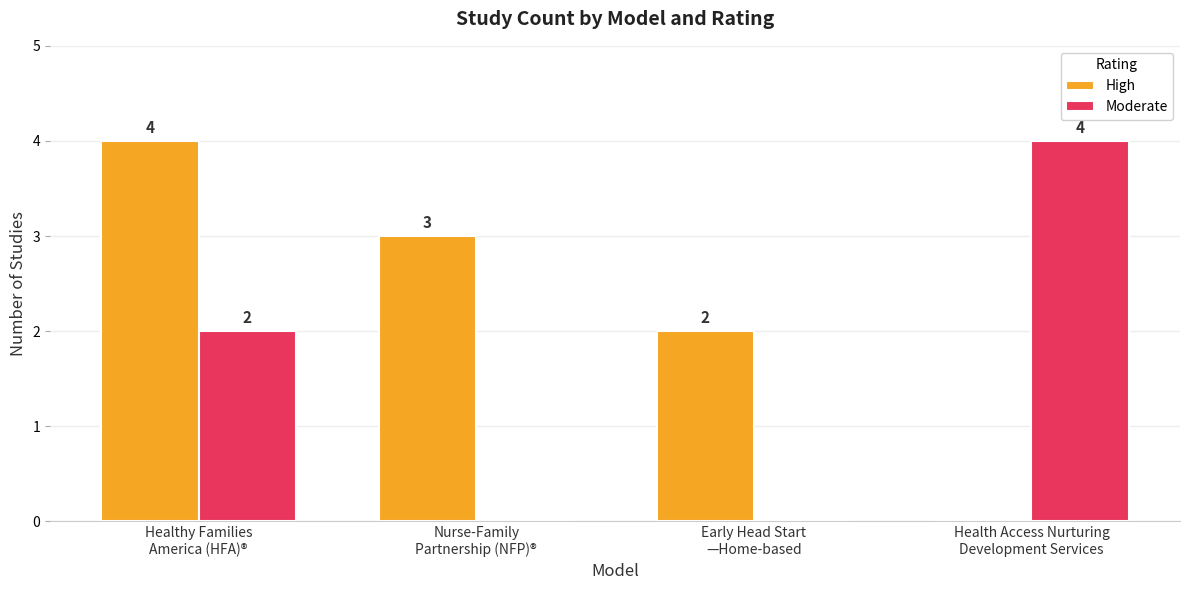

What are all the series names shown in the legend?

High, Moderate